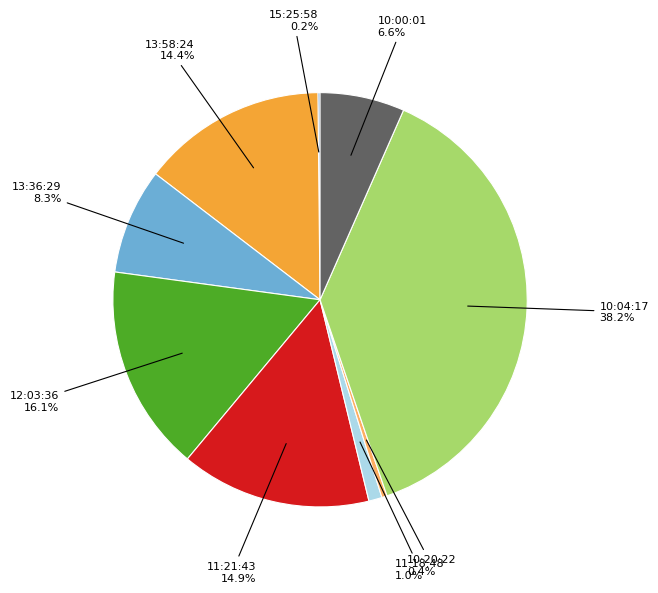

Which category has the biggest portion of the pie?

10:04:17